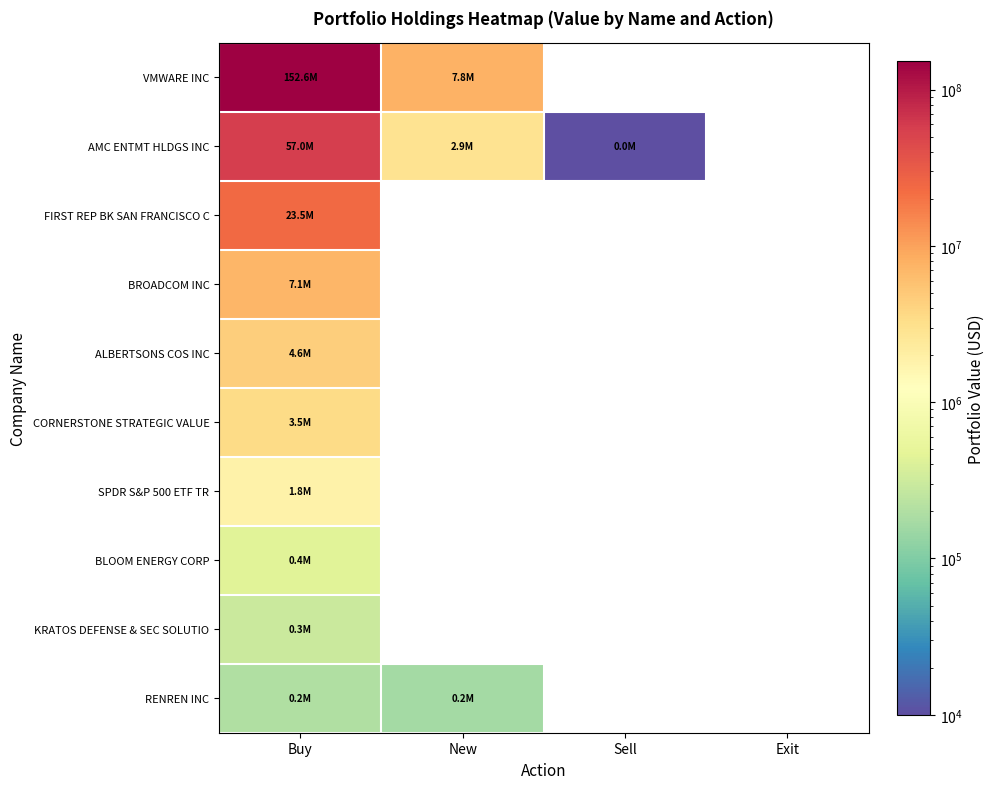

How many categories are shown in the chart?

4